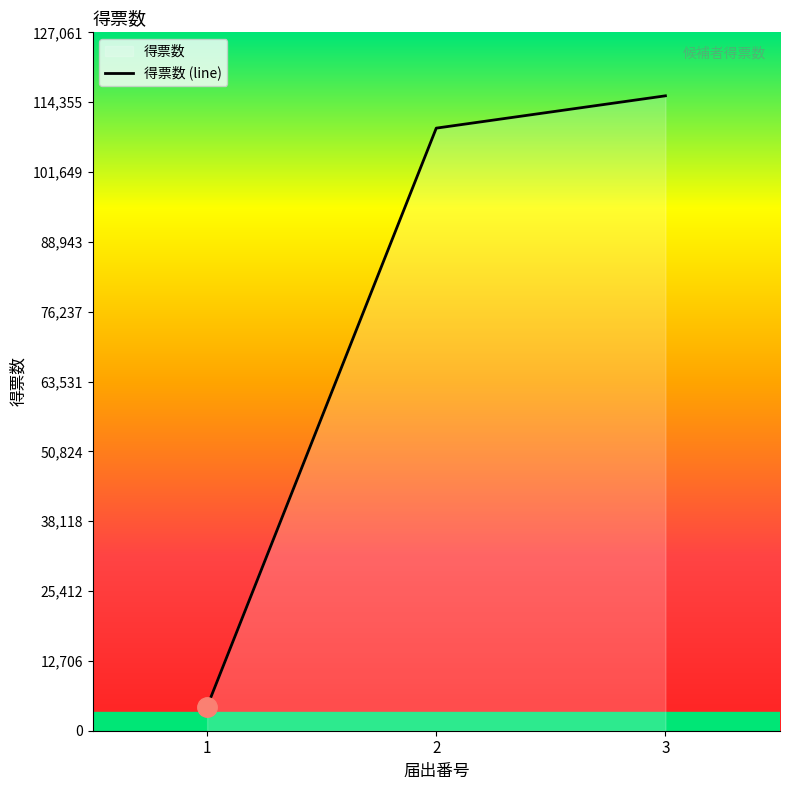

Does the chart display data point markers on the line(s)?

No